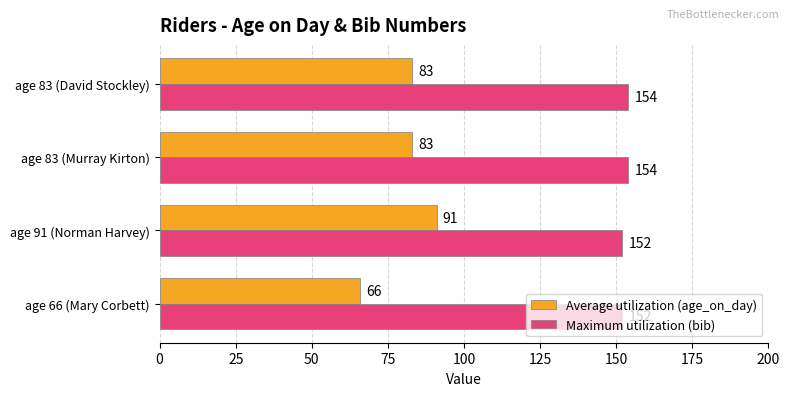

List the series in order of their peak value, highest first.

Maximum utilization (bib), Average utilization (age_on_day)